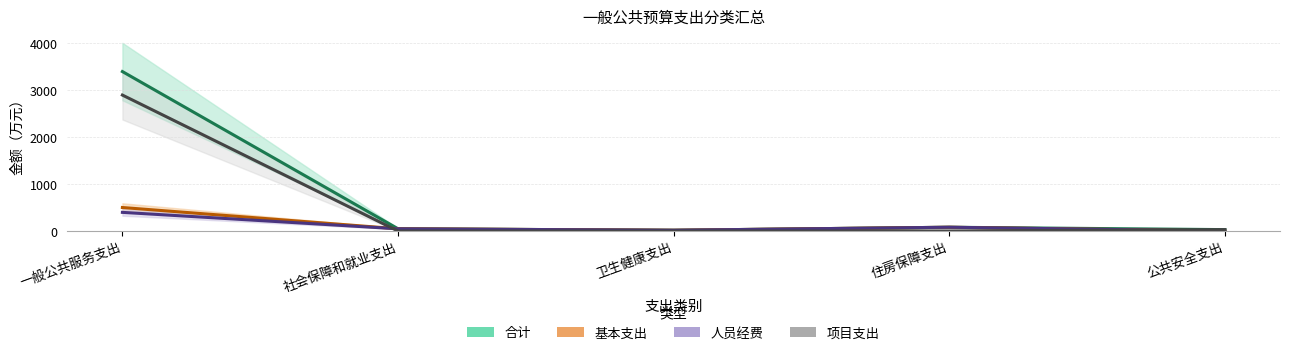

True or false: 基本支出 and 合计 cross at least once.

False